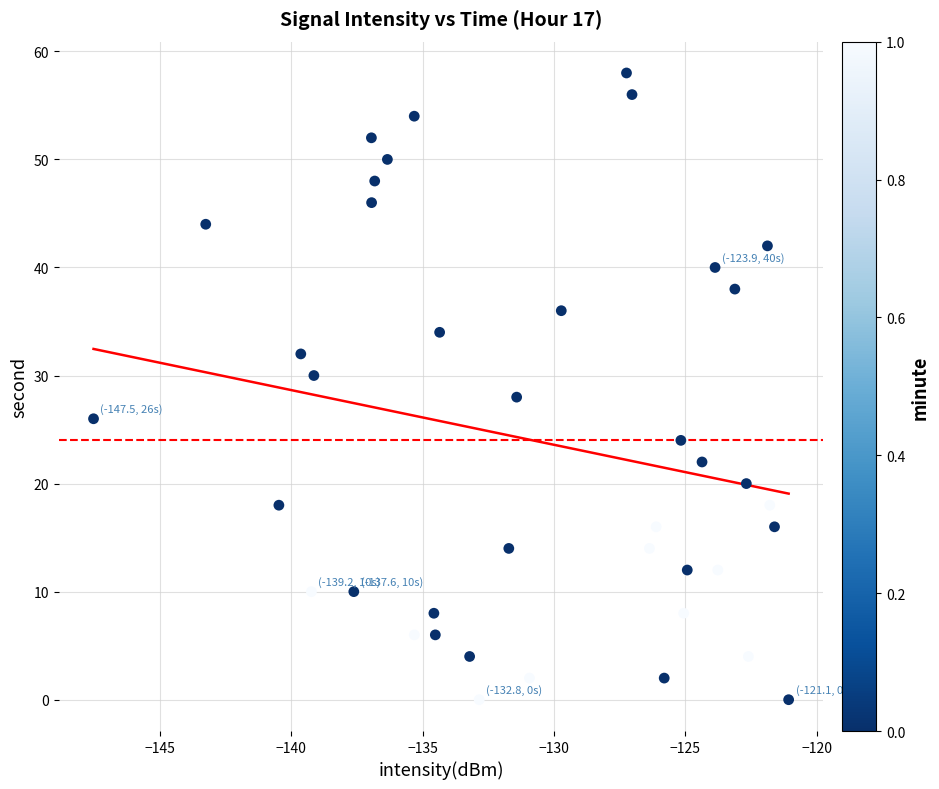

What is the range of Y values (max minus min)?

58